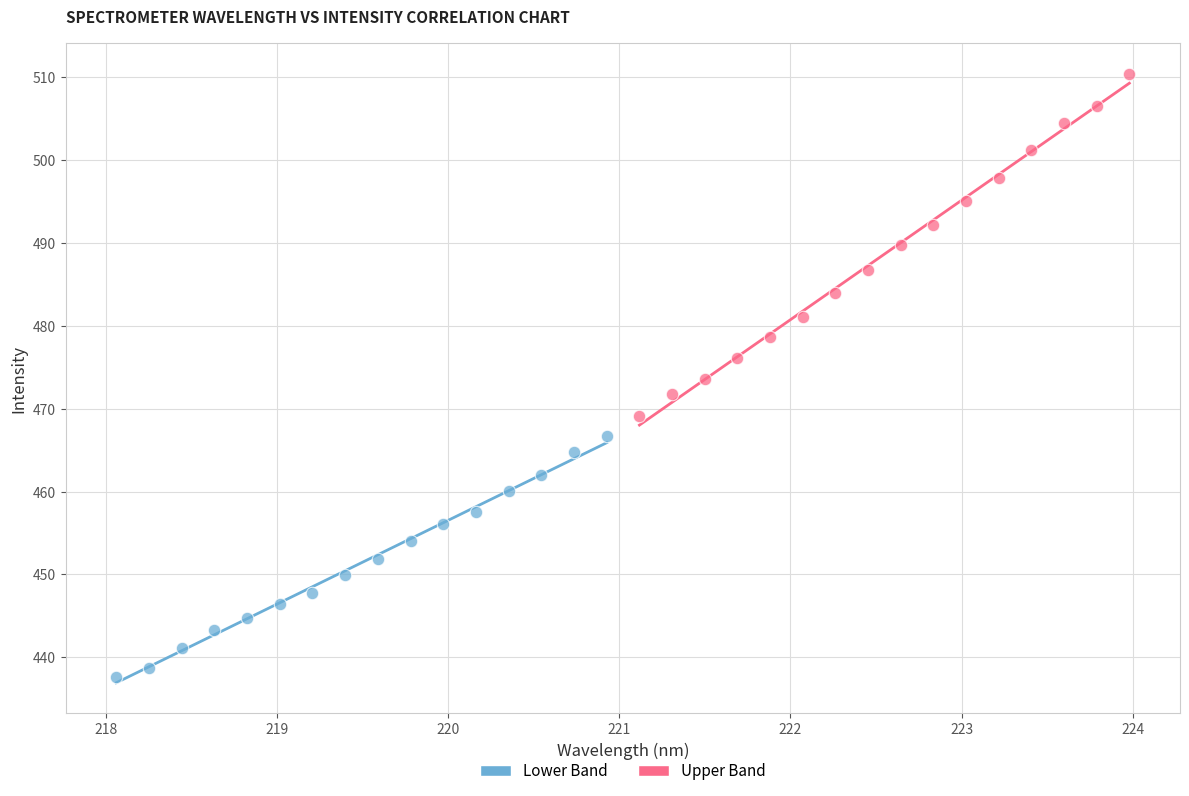

Which series reaches the minimum Y coordinate?

Lower Band